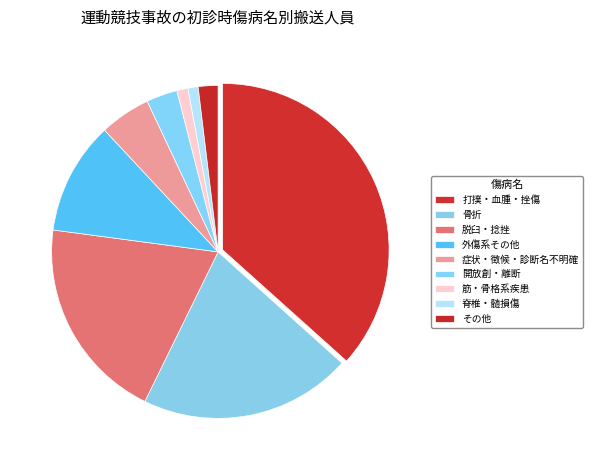

What is the smallest slice in the pie chart?

脊椎・髄損傷